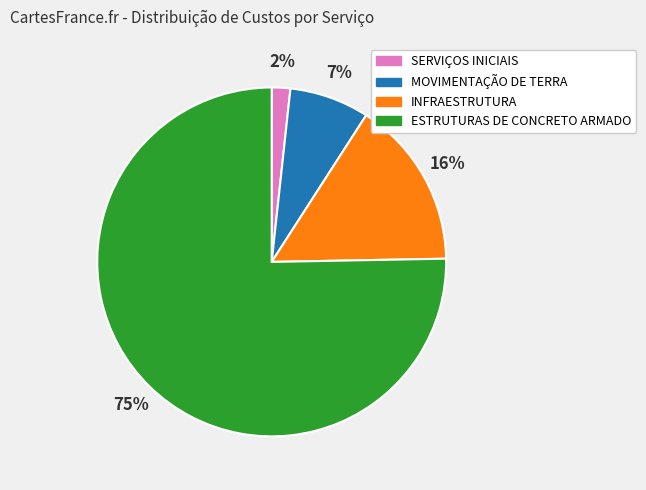

The SERVIÇOS INICIAIS slice represents 2% of the pie. True or false?

True